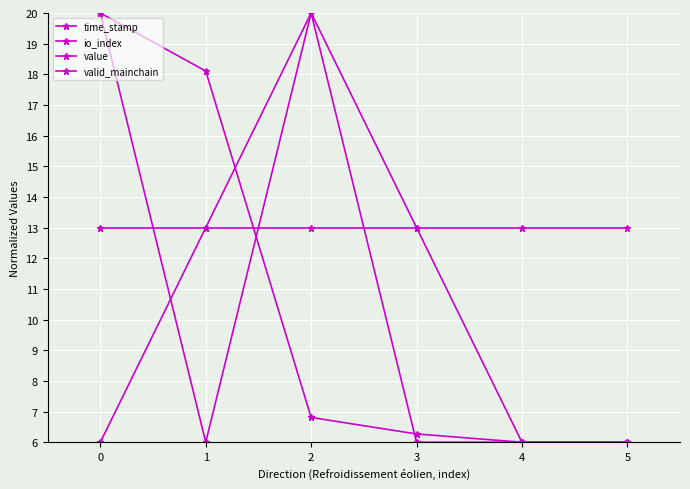

Rank the series at 3 from highest to lowest value.

io_index, valid_mainchain, time_stamp, value